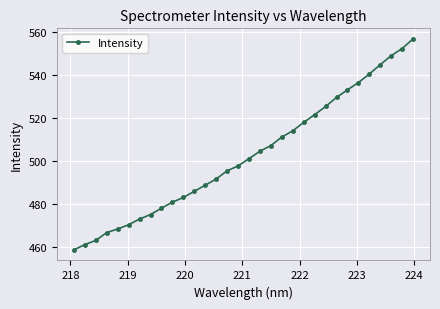

What is the value of the 29th point from the left?

545.0